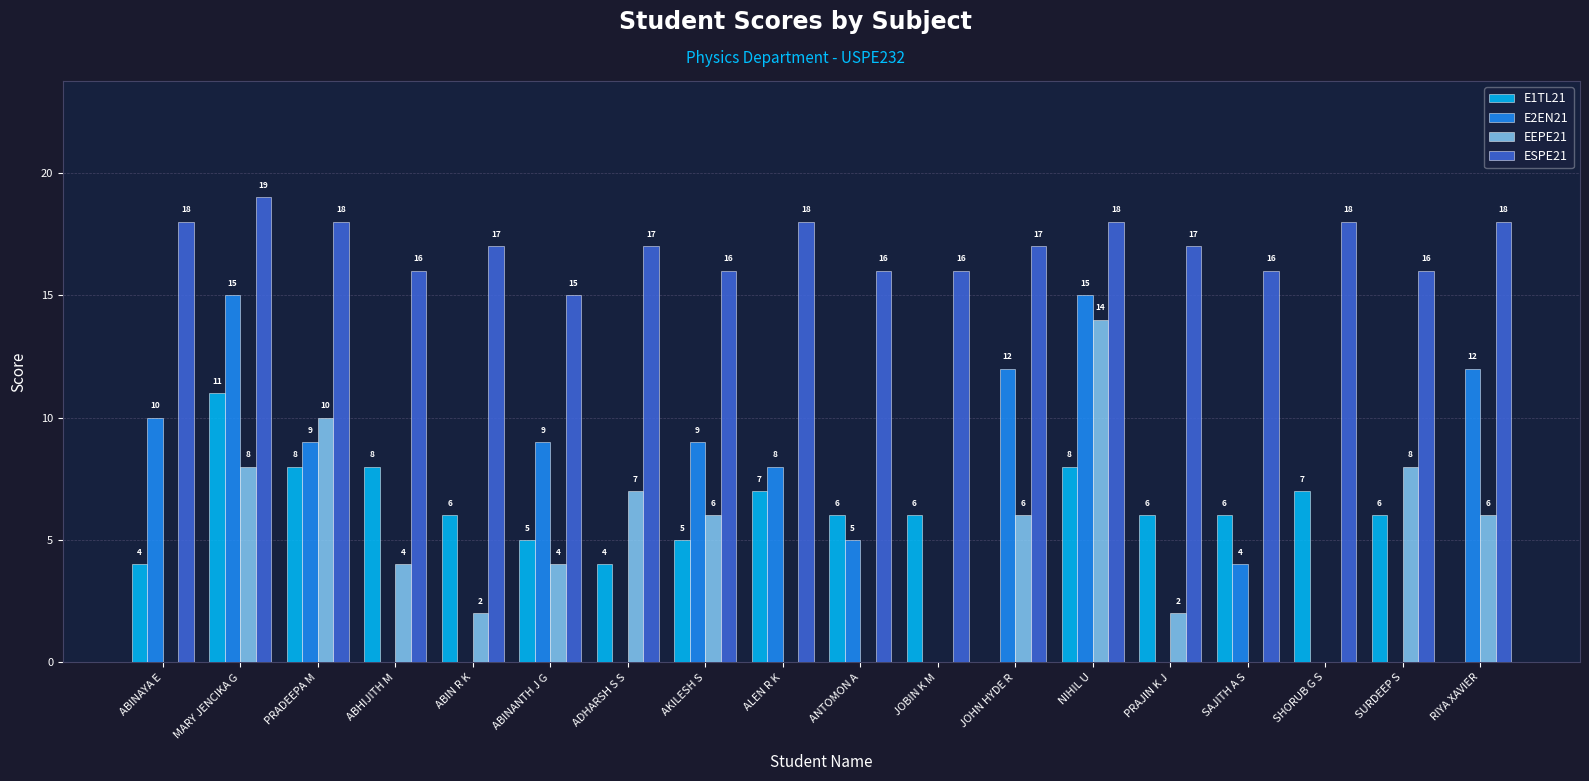

What is the spread (max minus min) of values at RIYA XAVIER?

18